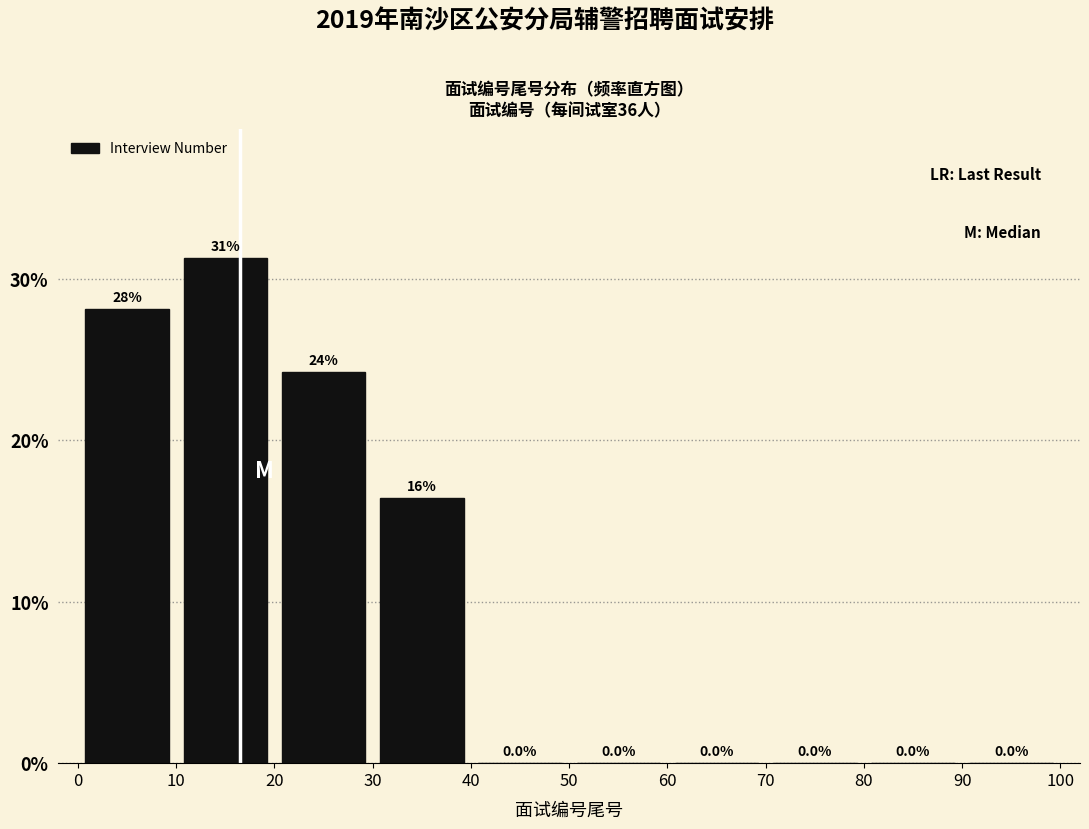

Over which range of the x-axis is the bar tallest?

10 to 20